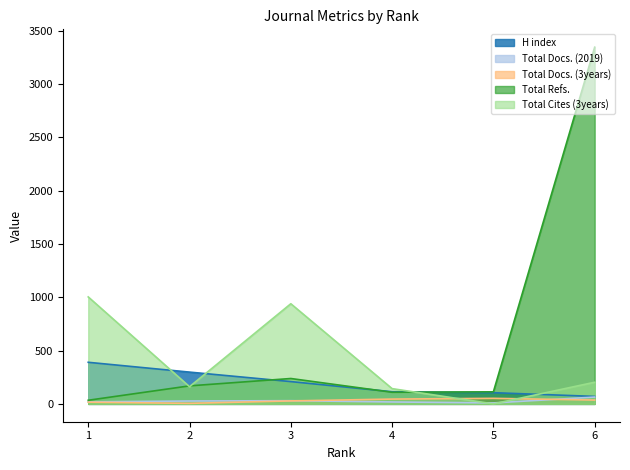

What is the average value of the Total Docs. (3years) series?

30